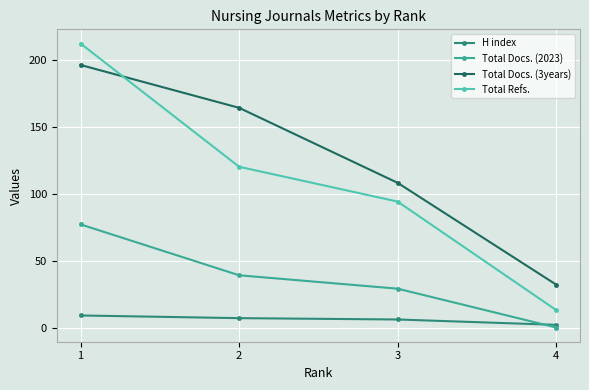

True or false: Total Refs. and Total Docs. (2023) cross at least once.

False